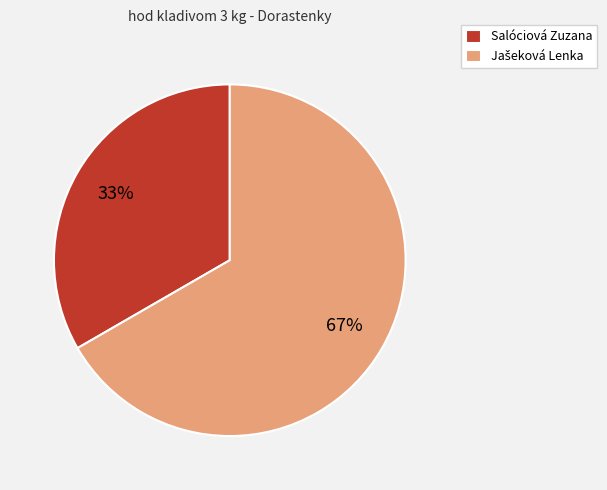

How many slices are in this pie chart?

2